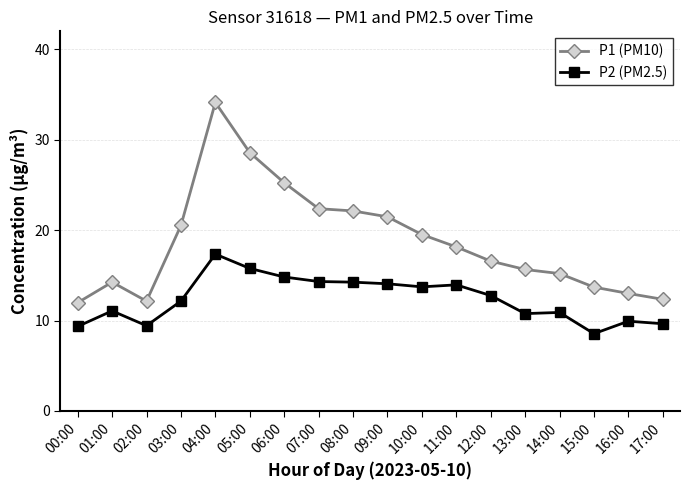

What is the maximum value shown in the chart?

34.1